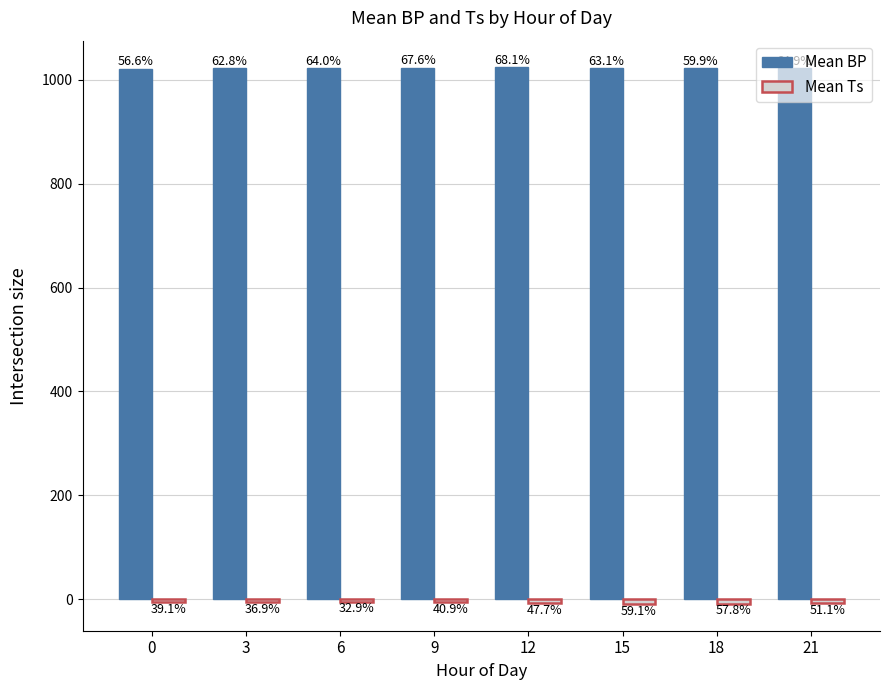

Reading left to right, transcribe all the data shown in this chart.

Mean BP: 1021.3	1022.6	1022.8	1023.5	1023.6	1022.6	1022.0	1023.0
Mean Ts: -5.9	-5.5	-4.9	-6.1	-7.2	-8.9	-8.7	-7.7